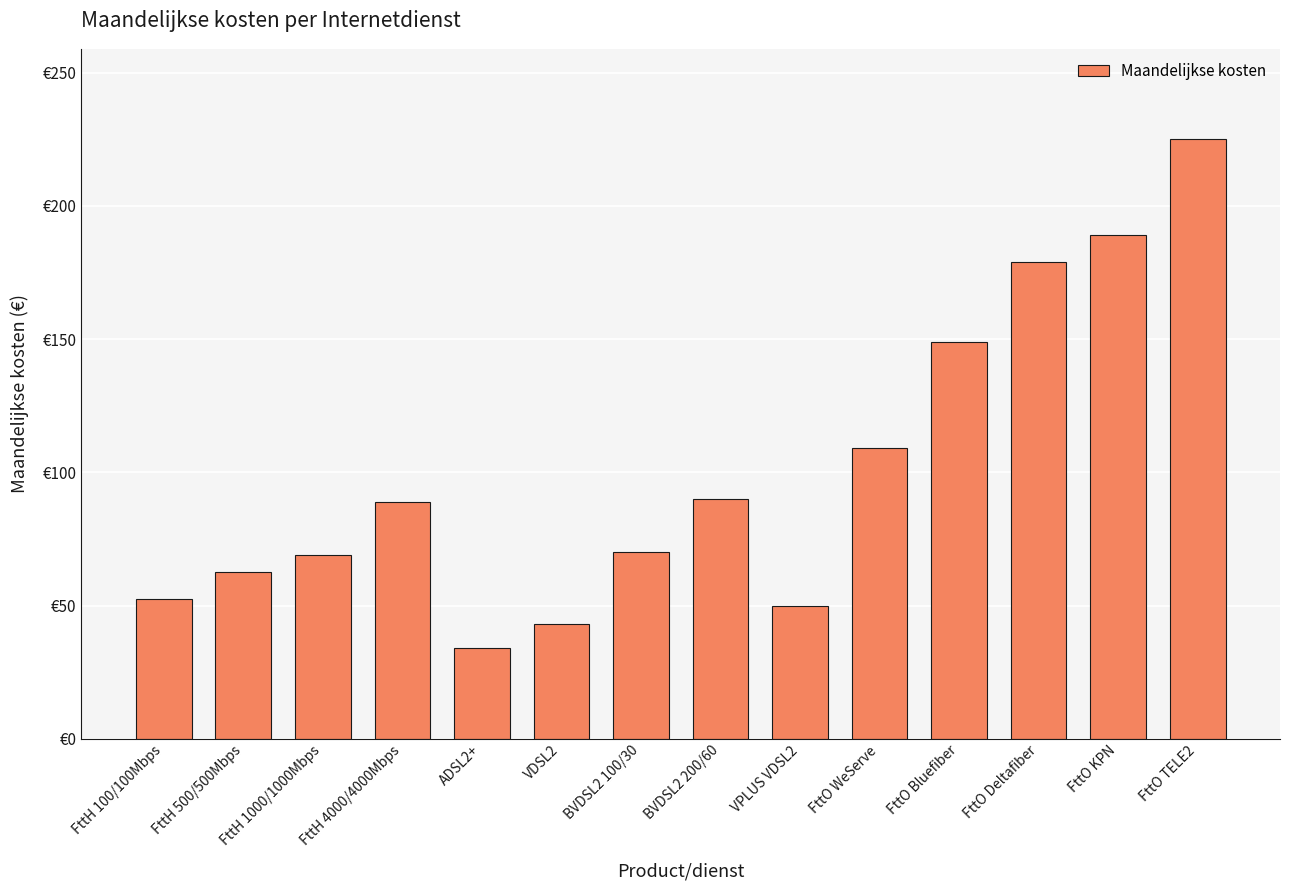

Rank the categories by value from lowest to highest.

ADSL2+, VDSL2, VPLUS VDSL2, FttH 100/100Mbps, FttH 500/500Mbps, FttH 1000/1000Mbps, BVDSL2 100/30, FttH 4000/4000Mbps, BVDSL2 200/60, FttO WeServe, FttO Bluefiber, FttO Deltafiber, FttO KPN, FttO TELE2